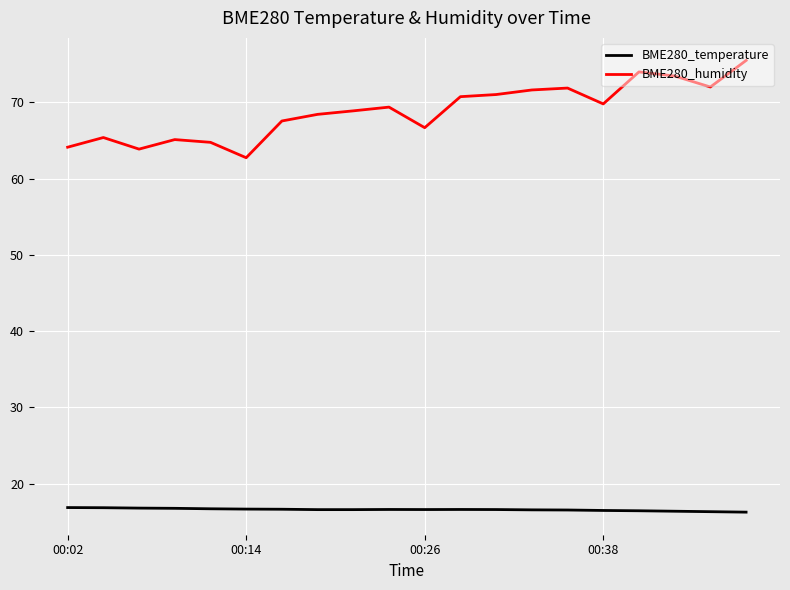

How many BME280_temperature values are between 16 and 17?

20